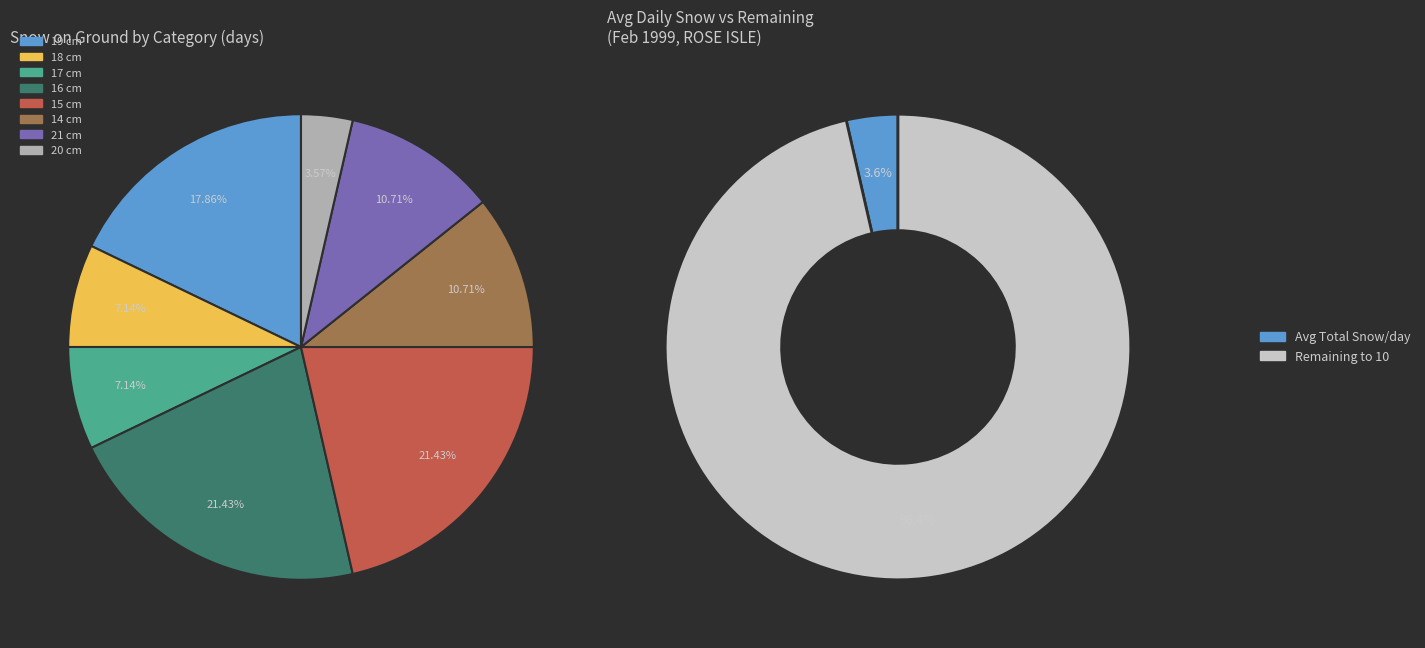

Does any single category account for the majority?

No